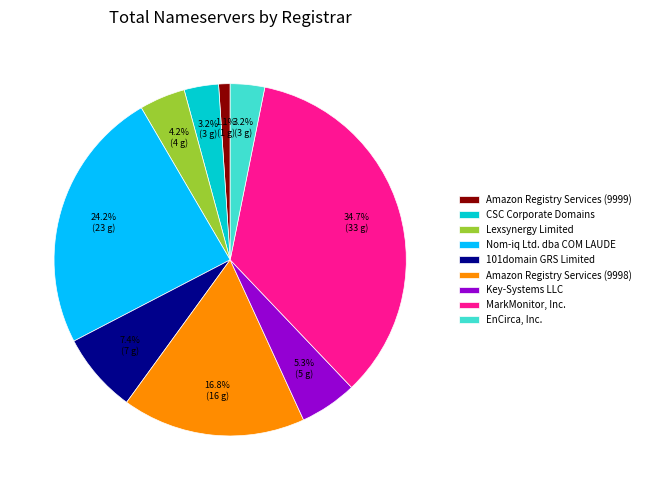

To the nearest percent, what is the difference between the largest and smallest slice percentages?

34%